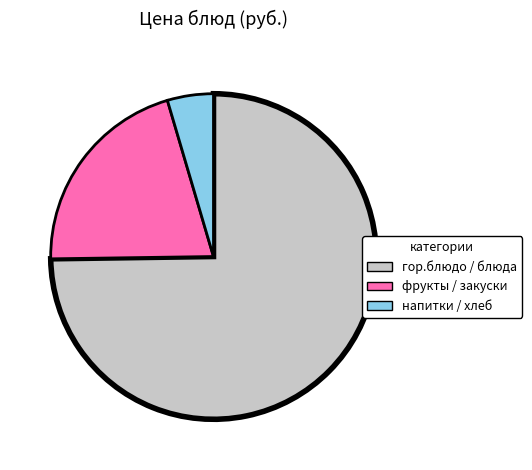

Is there any slice that represents more than half of the pie?

Yes